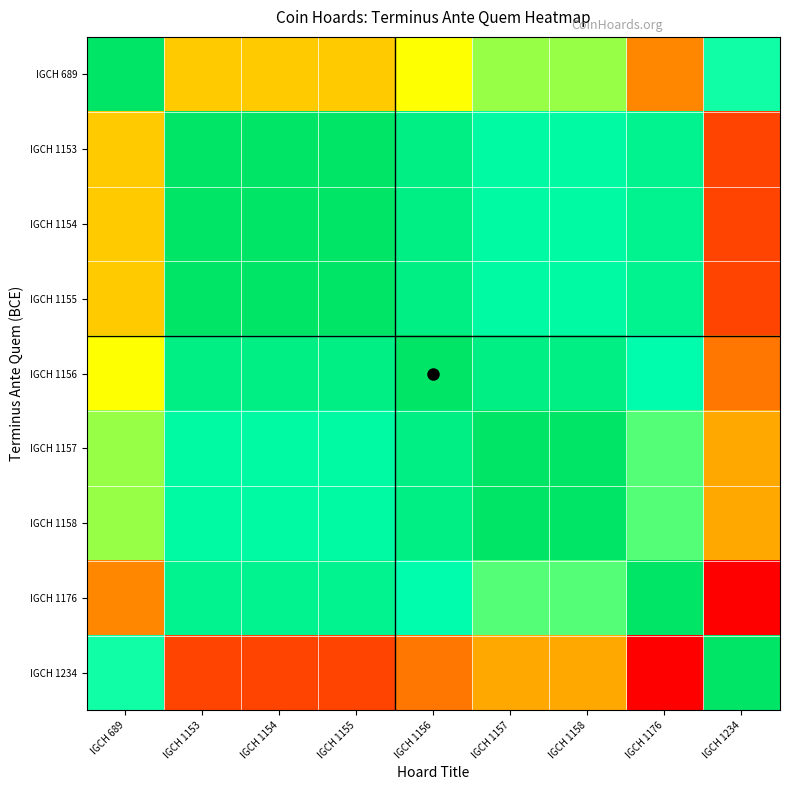

Reading left to right, transcribe all the data shown in this chart.

IGCH 689: IGCH 689=1.0	IGCH 1153=0.4	IGCH 1154=0.4	IGCH 1155=0.4	IGCH 1156=0.5	IGCH 1157=0.6	IGCH 1158=0.6	IGCH 1176=0.3	IGCH 1234=0.7
IGCH 1153: IGCH 689=0.4	IGCH 1153=1.0	IGCH 1154=1.0	IGCH 1155=1.0	IGCH 1156=0.9	IGCH 1157=0.8	IGCH 1158=0.8	IGCH 1176=0.9	IGCH 1234=0.1
IGCH 1154: IGCH 689=0.4	IGCH 1153=1.0	IGCH 1154=1.0	IGCH 1155=1.0	IGCH 1156=0.9	IGCH 1157=0.8	IGCH 1158=0.8	IGCH 1176=0.9	IGCH 1234=0.1
IGCH 1155: IGCH 689=0.4	IGCH 1153=1.0	IGCH 1154=1.0	IGCH 1155=1.0	IGCH 1156=0.9	IGCH 1157=0.8	IGCH 1158=0.8	IGCH 1176=0.9	IGCH 1234=0.1
IGCH 1156: IGCH 689=0.5	IGCH 1153=0.9	IGCH 1154=0.9	IGCH 1155=0.9	IGCH 1156=1.0	IGCH 1157=0.9	IGCH 1158=0.9	IGCH 1176=0.8	IGCH 1234=0.2
IGCH 1157: IGCH 689=0.6	IGCH 1153=0.8	IGCH 1154=0.8	IGCH 1155=0.8	IGCH 1156=0.9	IGCH 1157=1.0	IGCH 1158=1.0	IGCH 1176=0.7	IGCH 1234=0.3
IGCH 1158: IGCH 689=0.6	IGCH 1153=0.8	IGCH 1154=0.8	IGCH 1155=0.8	IGCH 1156=0.9	IGCH 1157=1.0	IGCH 1158=1.0	IGCH 1176=0.7	IGCH 1234=0.3
IGCH 1176: IGCH 689=0.3	IGCH 1153=0.9	IGCH 1154=0.9	IGCH 1155=0.9	IGCH 1156=0.8	IGCH 1157=0.7	IGCH 1158=0.7	IGCH 1176=1.0	IGCH 1234=0.0
IGCH 1234: IGCH 689=0.7	IGCH 1153=0.1	IGCH 1154=0.1	IGCH 1155=0.1	IGCH 1156=0.2	IGCH 1157=0.3	IGCH 1158=0.3	IGCH 1176=0.0	IGCH 1234=1.0